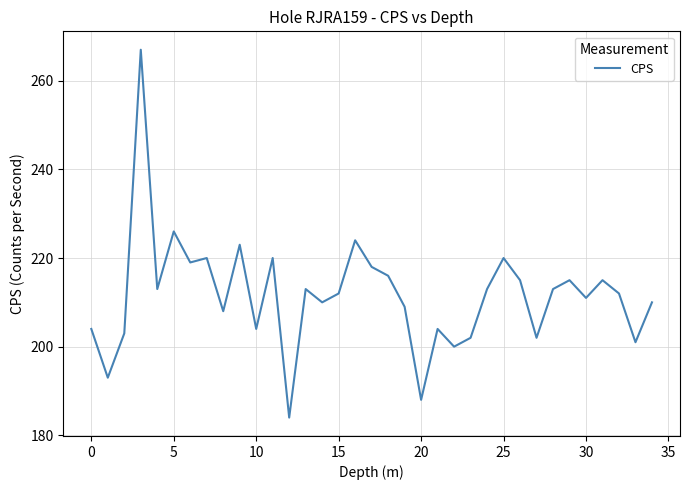

Does the chart have visible grid lines?

Yes